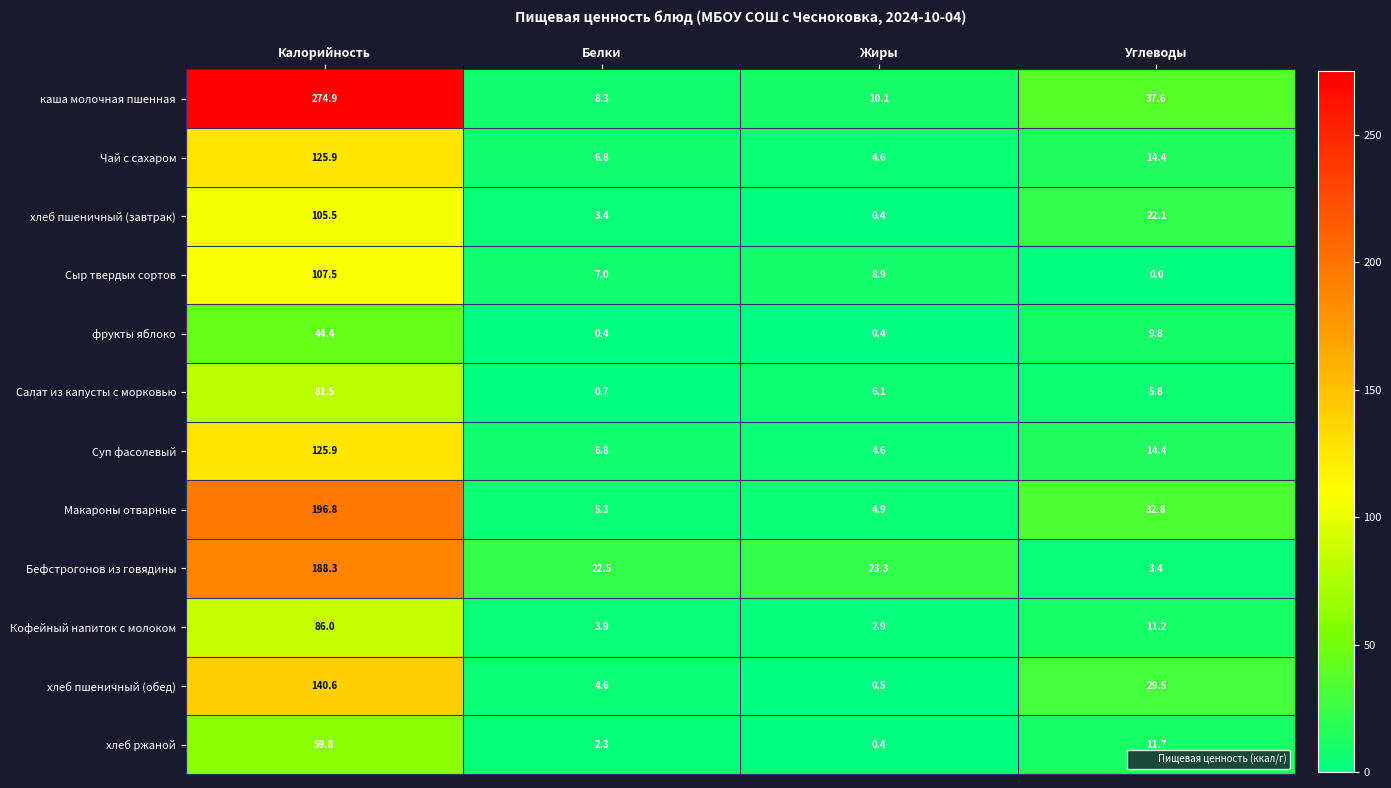

Which series has the widest spread of values?

каша молочная пшенная